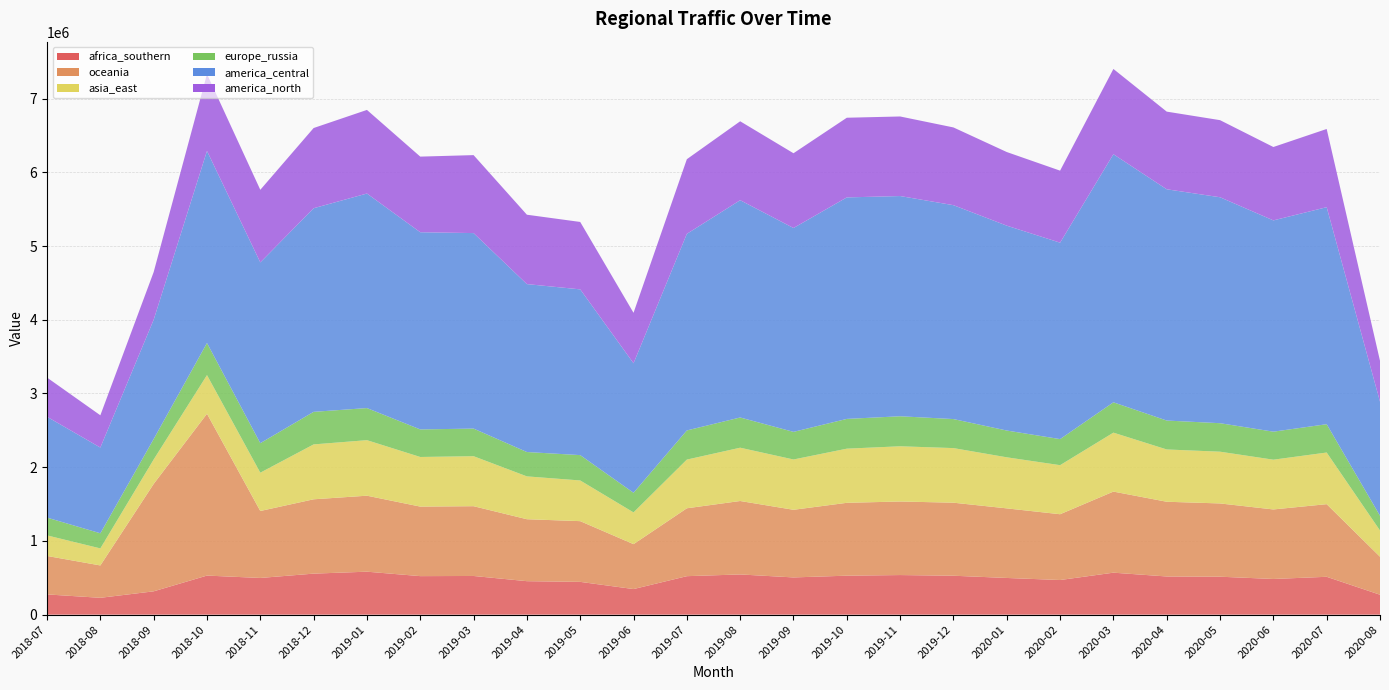

Reading left to right, transcribe all the data shown in this chart.

africa_southern: 274702	228623	316533	529989	497869	556606	582942	522693	524754	454186	444754	347267	522027	545540	505124	528773	537283	528092	497783	469861	569504	517921	514793	484006	513620	270287
oceania: 521578	439049	1456591	2194983	908304	1008189	1030736	943189	946502	840345	823681	609164	920885	996148	917365	988382	997627	990678	943907	892392	1099907	1013603	993826	943106	985195	515686
asia_east: 279092	231085	331351	524638	519700	744566	753213	672970	678170	581115	551979	430575	660567	722909	682375	734442	749074	740577	692635	665452	799642	709321	701887	674983	700439	355546
europe_russia: 241169	205000	278147	435388	400282	441640	435361	373741	374469	330314	343672	266273	395396	409897	374514	403660	407005	393622	363184	353634	411259	392097	386485	380029	384146	200445
america_central: 1367776	1162925	1617256	2605201	2451851	2761753	2910048	2674611	2651793	2277836	2248284	1756664	2666455	2947258	2765213	3004420	2987200	2901231	2778886	2664343	3365087	3136996	3064710	2865738	2943661	1546808
america_north: 531642	437600	646859	1042339	984737	1088001	1133989	1025824	1057616	941064	914452	684353	1012555	1070521	1014125	1080661	1079269	1054589	998758	976942	1156622	1053309	1045825	995447	1060774	554894